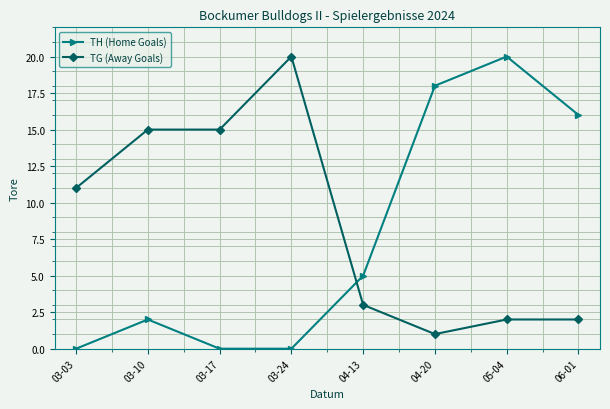

At which category is the sum across all series the highest?

05-04